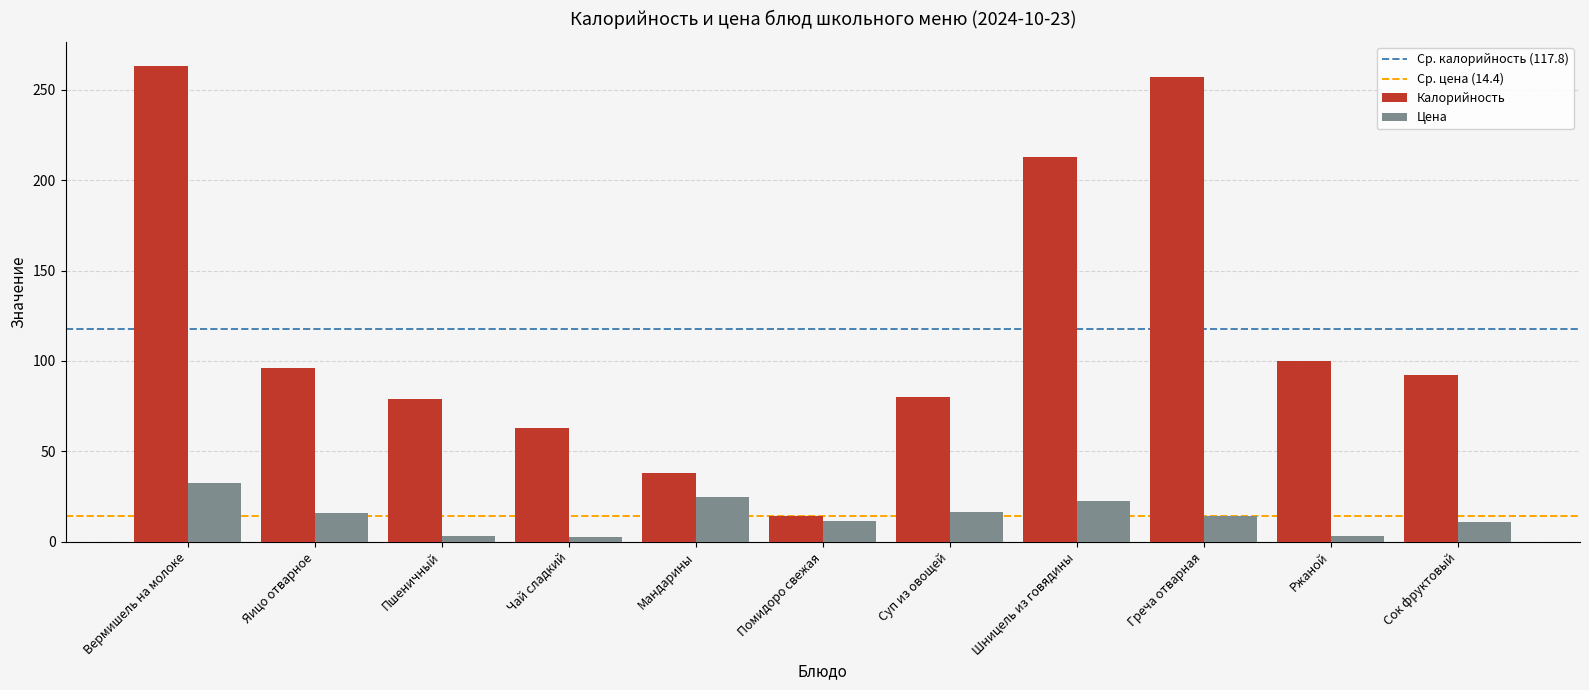

The Калорийность series shows 257.0 at Греча отварная. True or false?

True